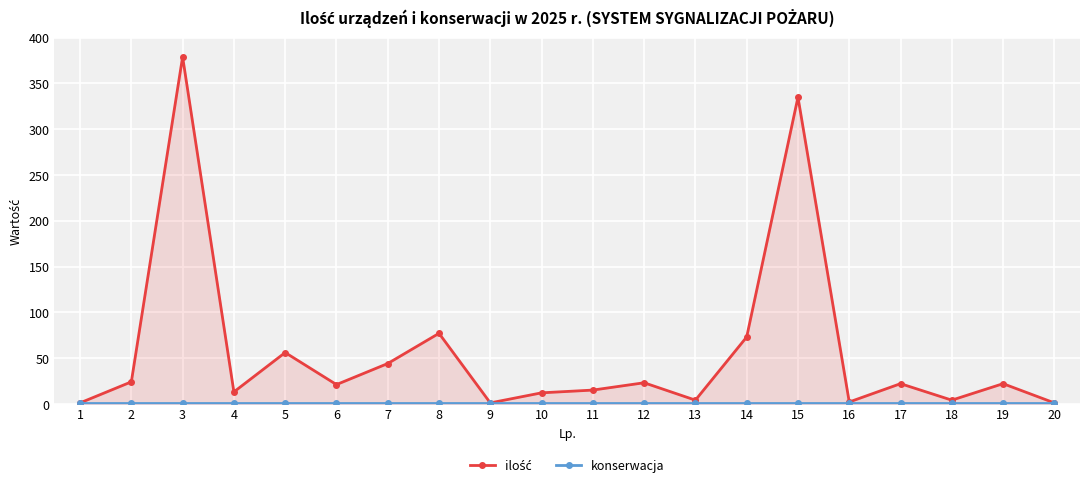

At which category is the sum across all series the highest?

3